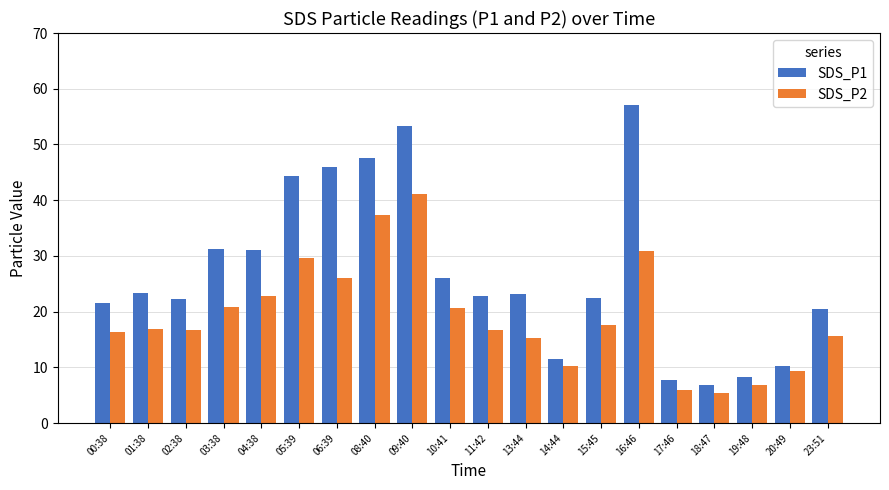

True or false: SDS_P2 has a value of 26.1 at 06:39.

True